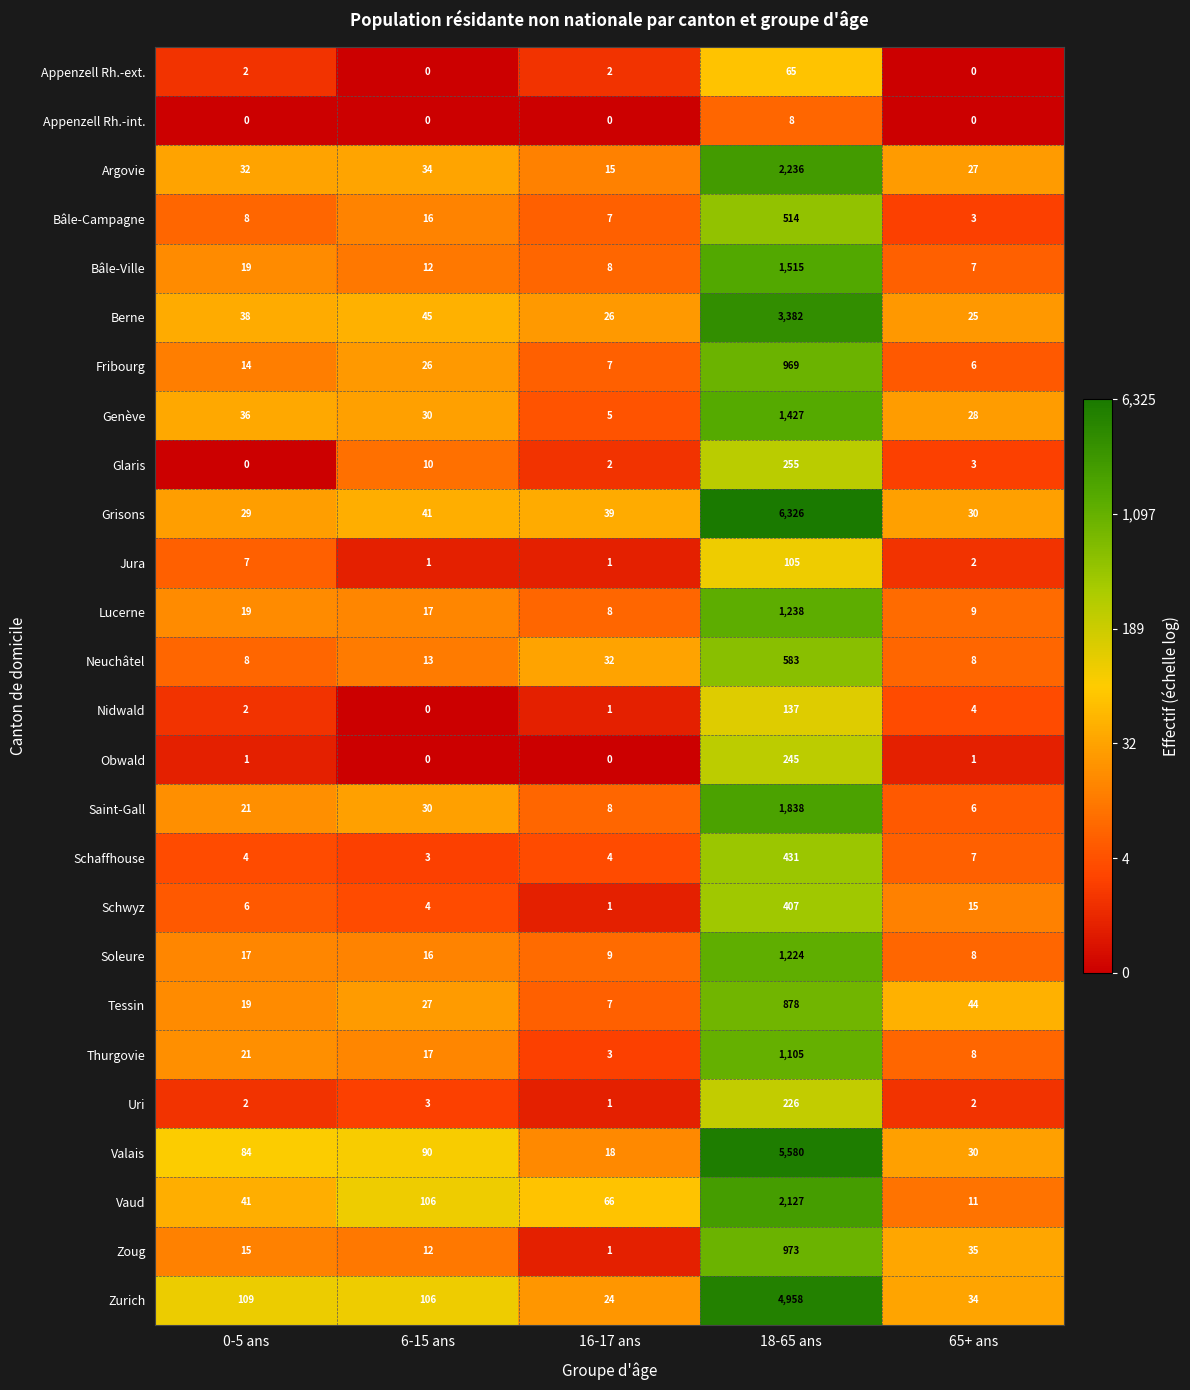

What is the spread (max minus min) of values at 18-65 ans?

6318